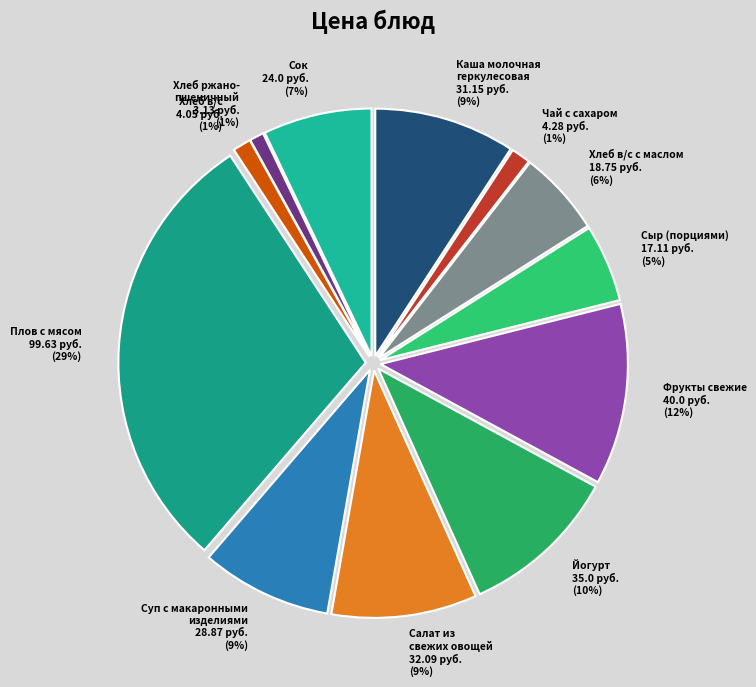

How many slices are in this pie chart?

12